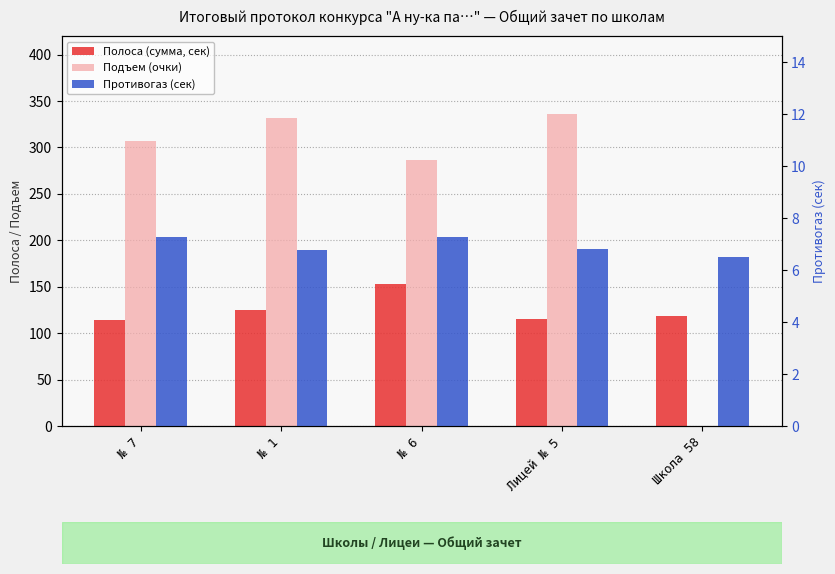

What is the difference between the highest and lowest values at № 6?

278.7